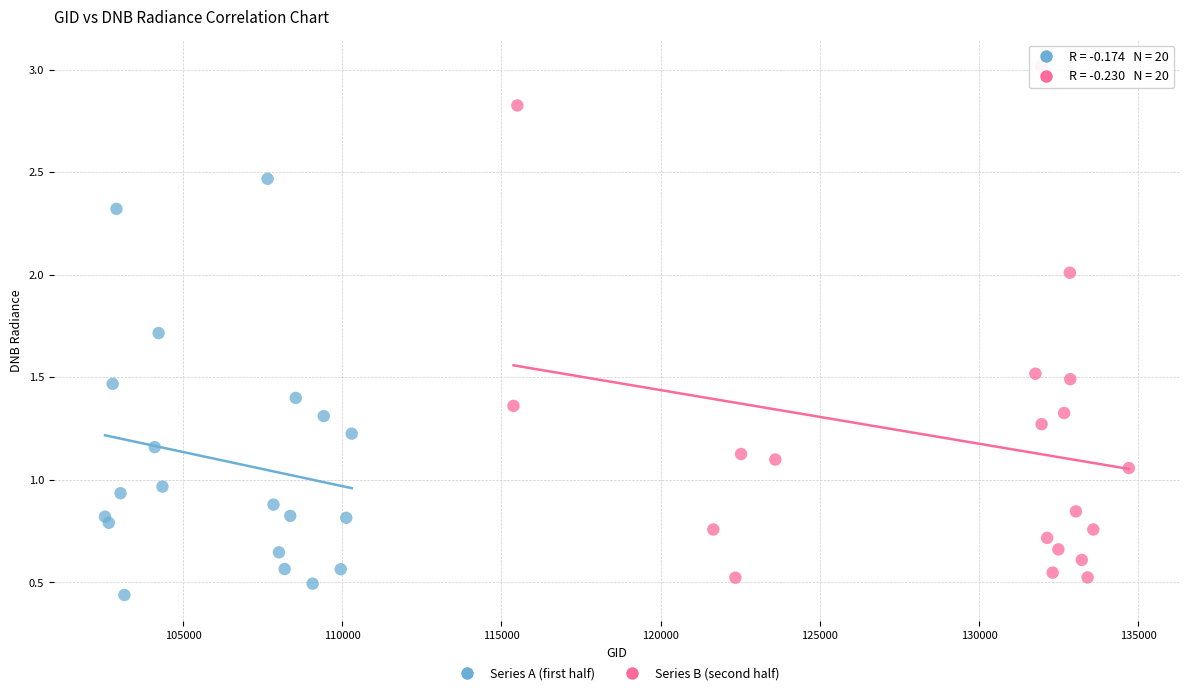

Which series has the widest spread of Y values?

Series B (second half)